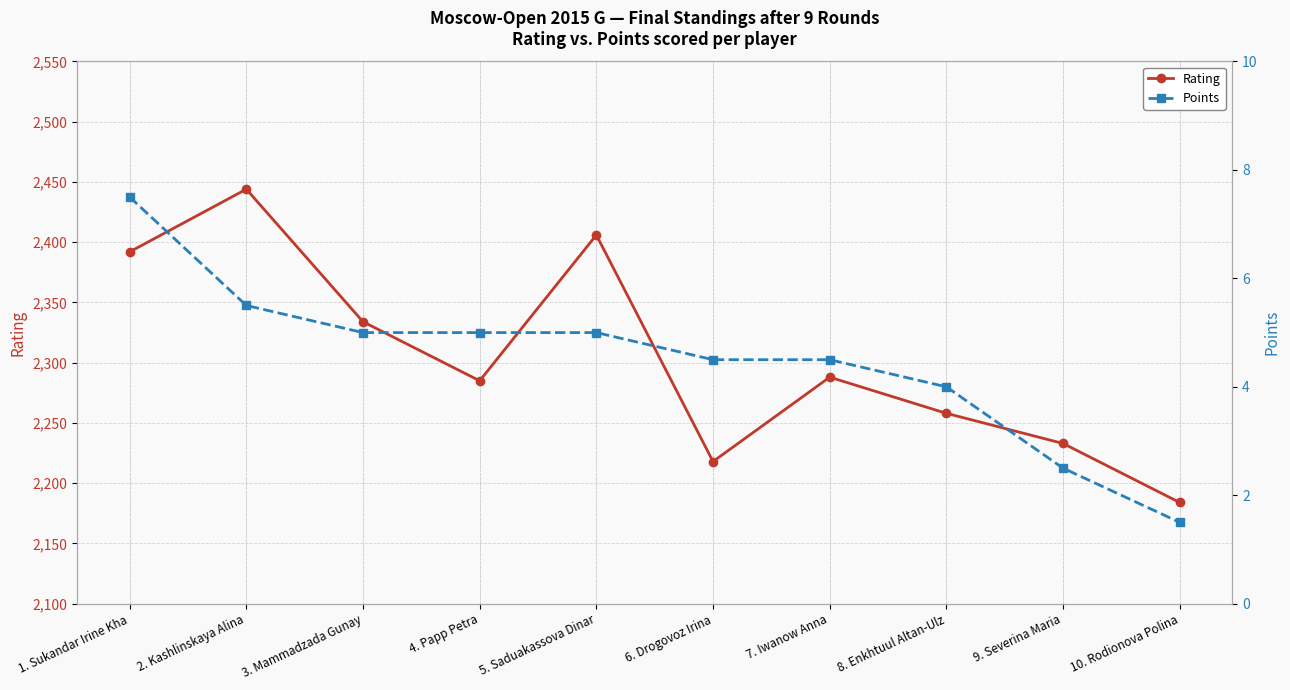

Reading left to right, transcribe all the data shown in this chart.

Rating: 1. Sukandar Irine Kha=2392.0	2. Kashlinskaya Alina=2444.0	3. Mammadzada Gunay=2334.0	4. Papp Petra=2285.0	5. Saduakassova Dinar=2406.0	6. Drogovoz Irina=2218.0	7. Iwanow Anna=2288.0	8. Enkhtuul Altan-Ulz=2258.0	9. Severina Maria=2233.0	10. Rodionova Polina=2184.0
Points: 1. Sukandar Irine Kha=7.5	2. Kashlinskaya Alina=5.5	3. Mammadzada Gunay=5.0	4. Papp Petra=5.0	5. Saduakassova Dinar=5.0	6. Drogovoz Irina=4.5	7. Iwanow Anna=4.5	8. Enkhtuul Altan-Ulz=4.0	9. Severina Maria=2.5	10. Rodionova Polina=1.5